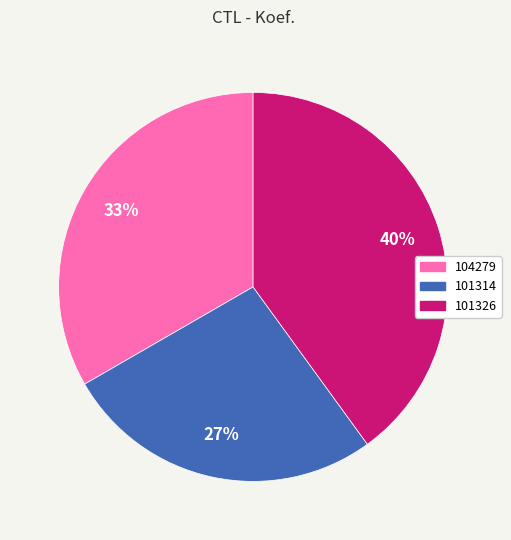

Which category has the biggest portion of the pie?

101326